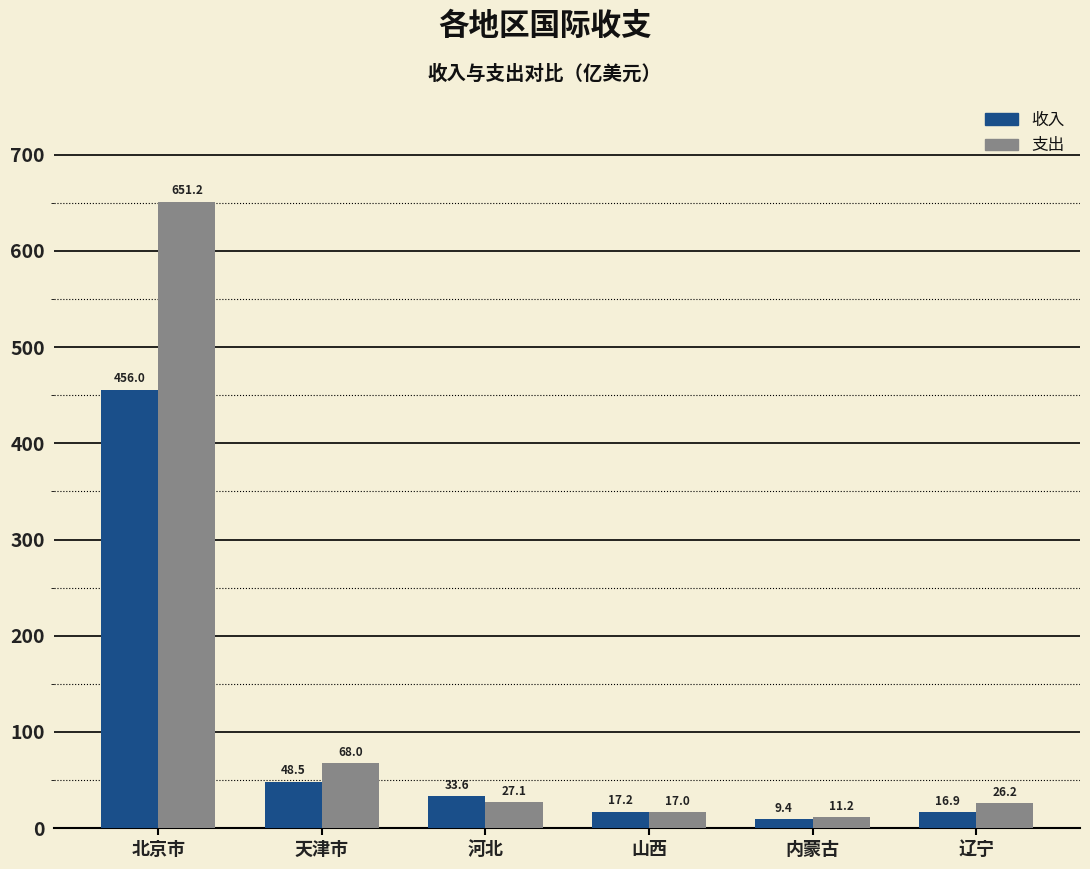

The 收入 series shows 48.5 at 天津市. True or false?

True